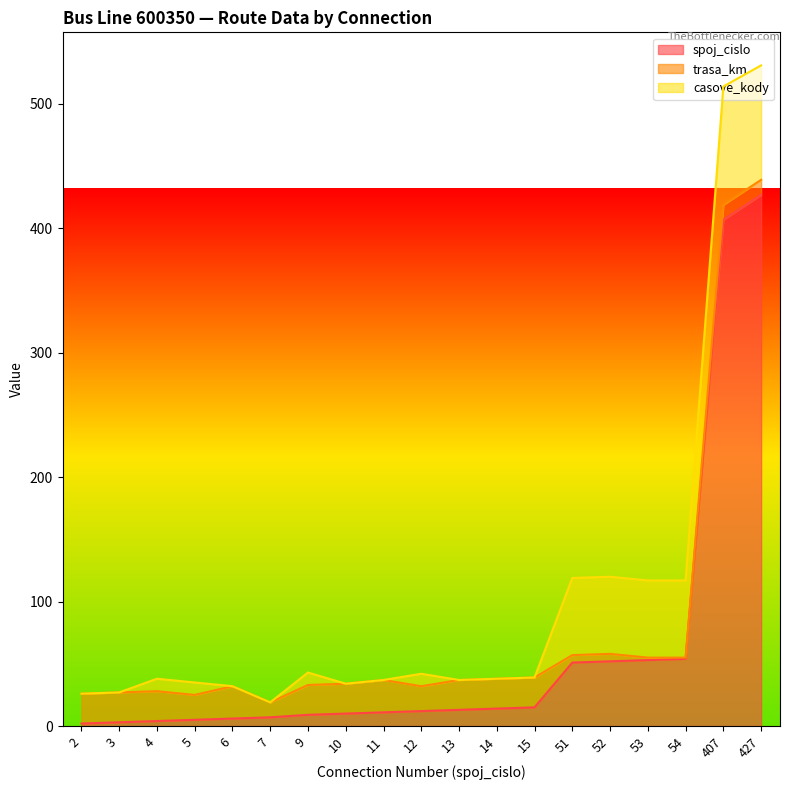

How many lines are shown in the chart?

3